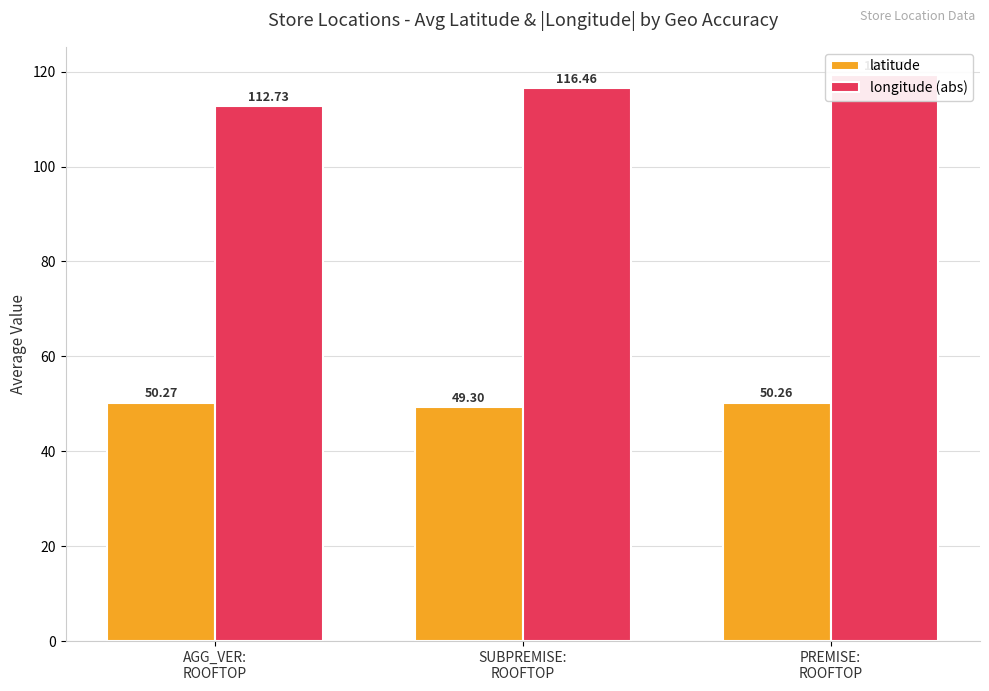

How many latitude values are between 49 and 50?

1